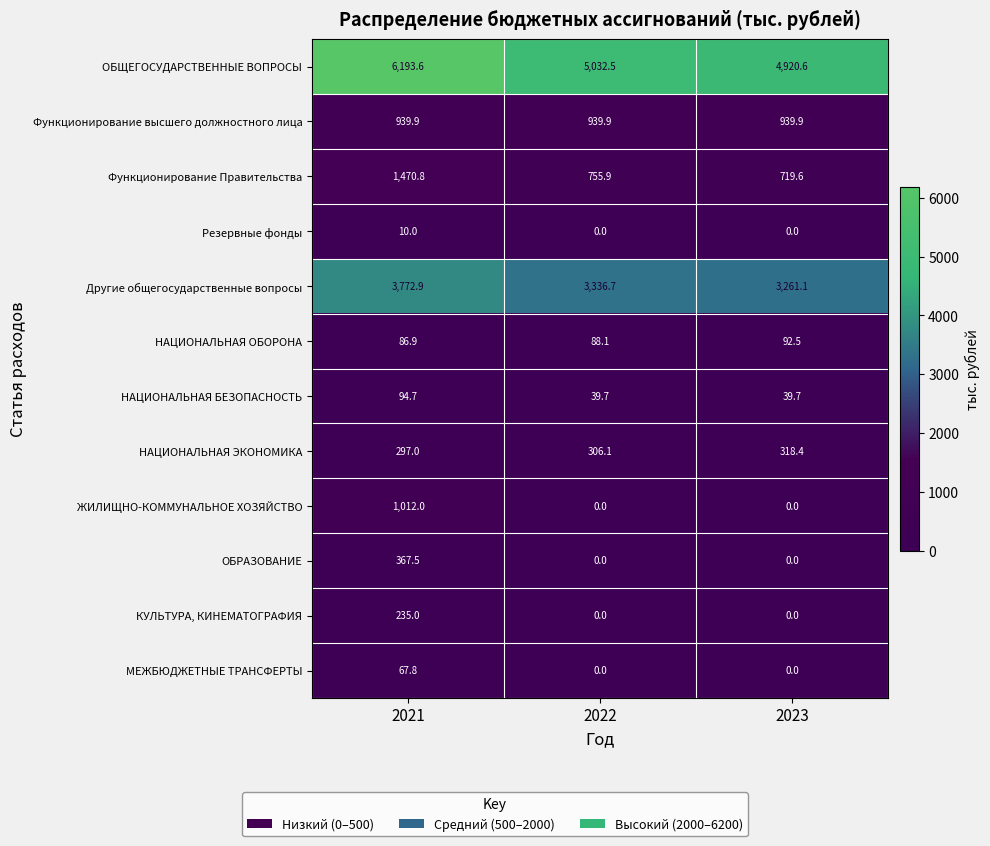

Which series changed the most between 2022 and 2023?

ОБЩЕГОСУДАРСТВЕННЫЕ ВОПРОСЫ